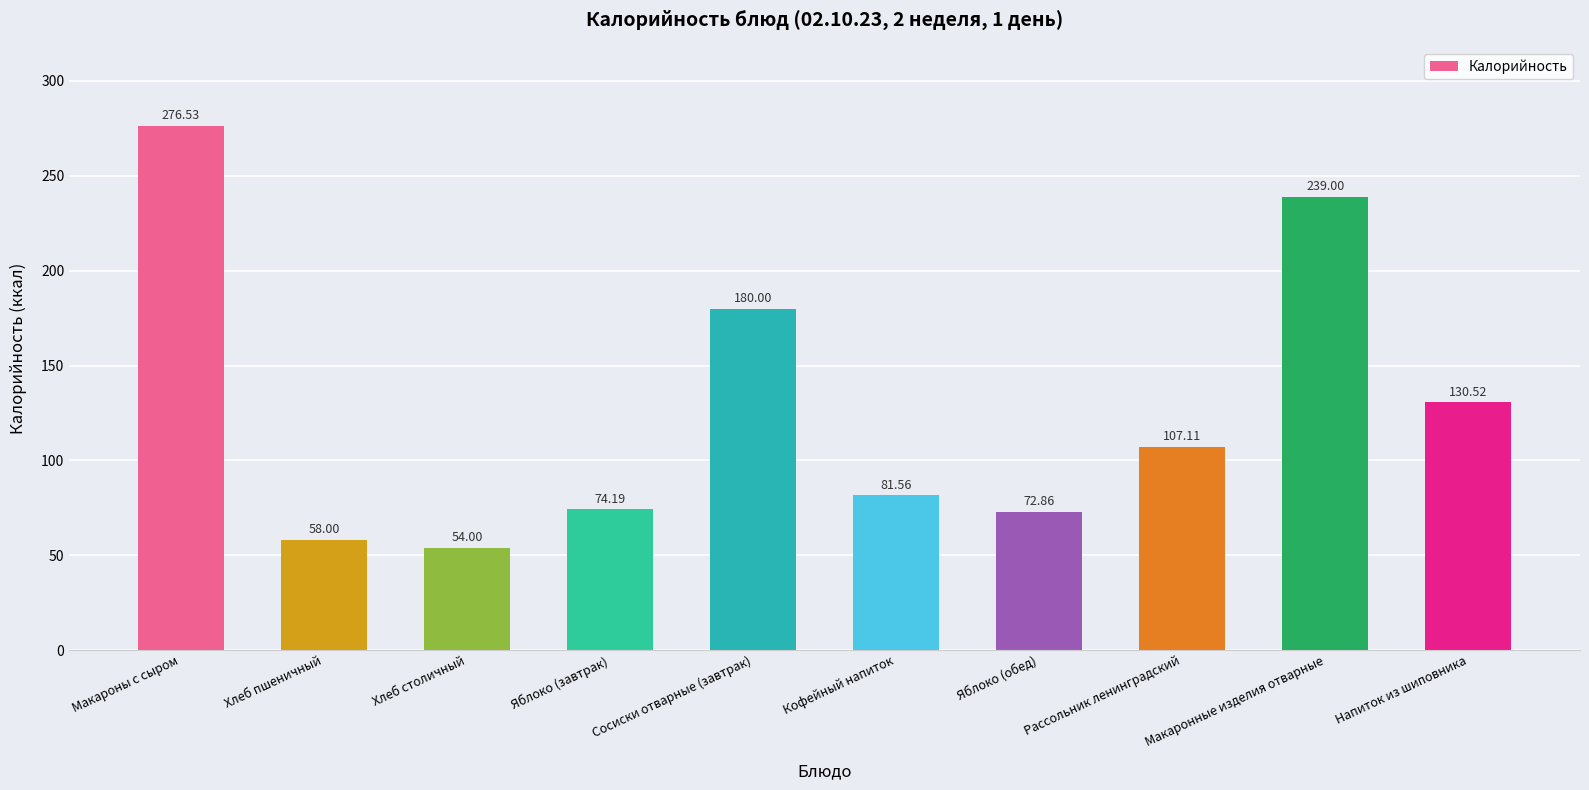

List the labels in order of value, smallest first.

Хлеб столичный, Хлеб пшеничный, Яблоко (обед), Яблоко (завтрак), Кофейный напиток, Рассольник ленинградский, Напиток из шиповника, Сосиски отварные (завтрак), Макаронные изделия отварные, Макароны с сыром